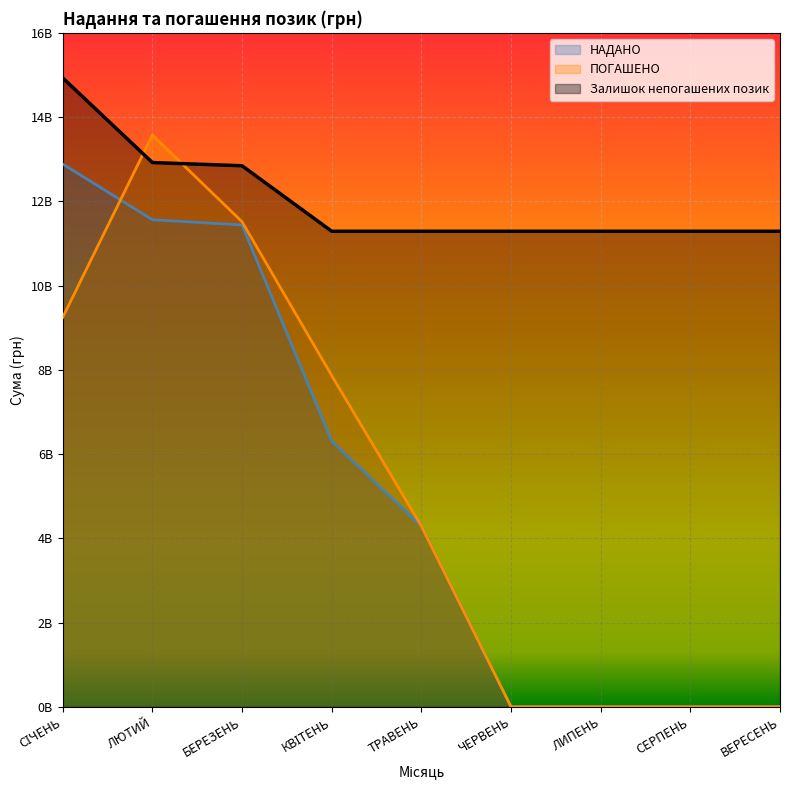

List the series in order of their peak value, lowest first.

НАДАНО, ПОГАШЕНО, Залишок непогашених позик